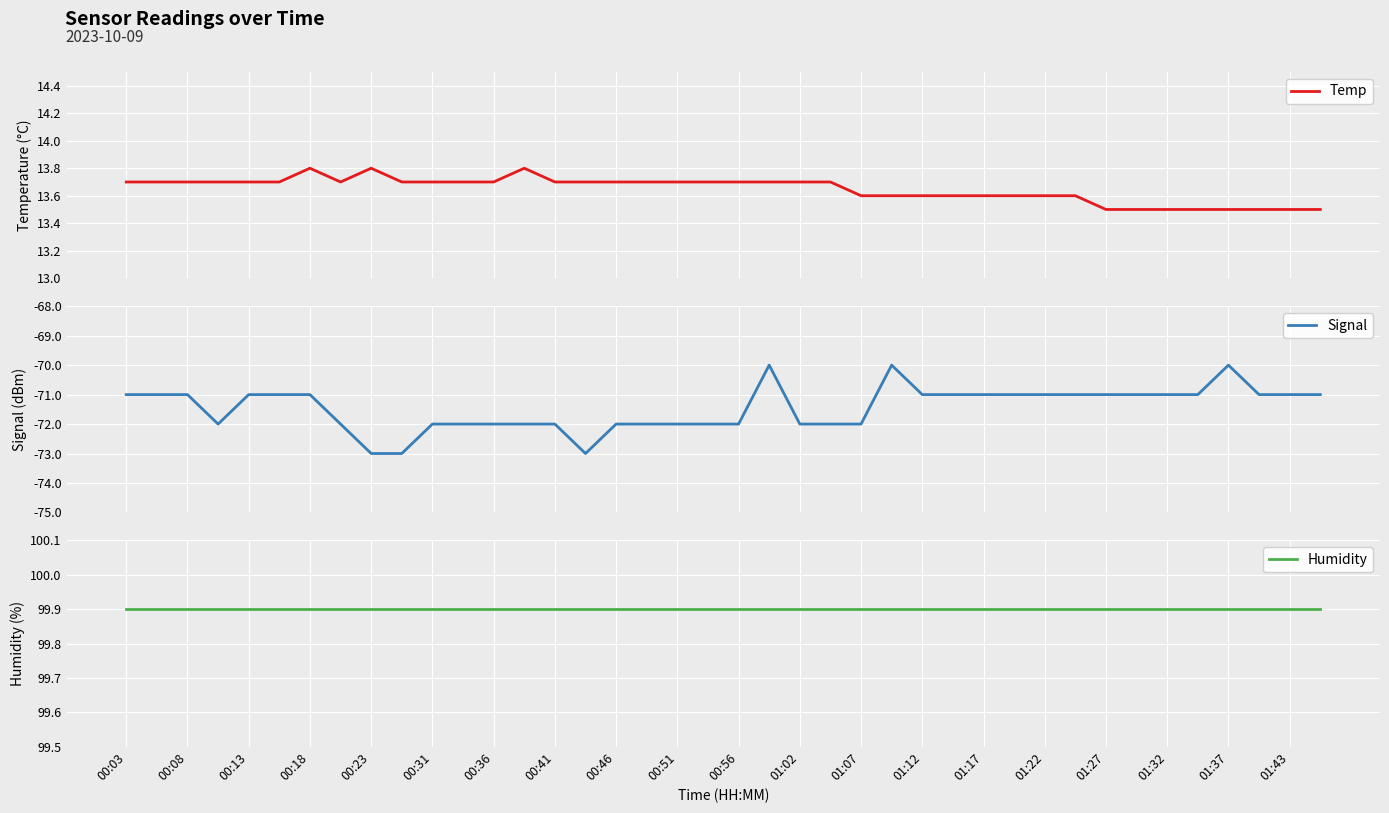

What is the minimum value for Temp?

13.5